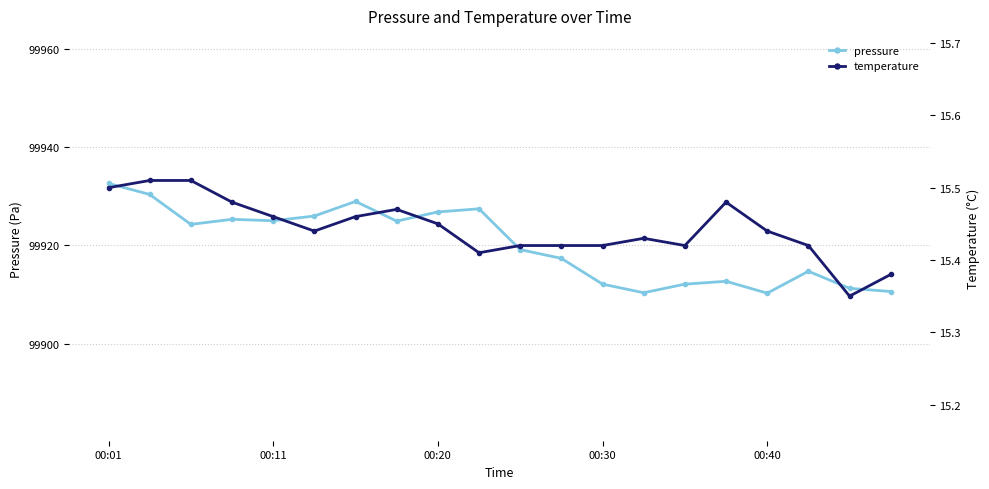

True or false: pressure and temperature intersect in this chart.

False